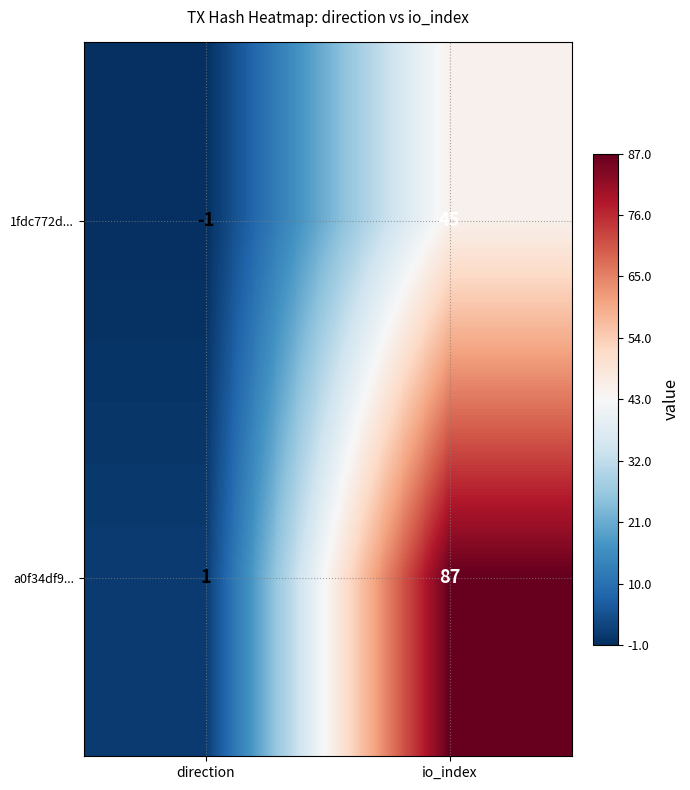

Reading right to left, what are all the values shown in this chart?

1fdc772d...: 45	-1
a0f34df9...: 87	1